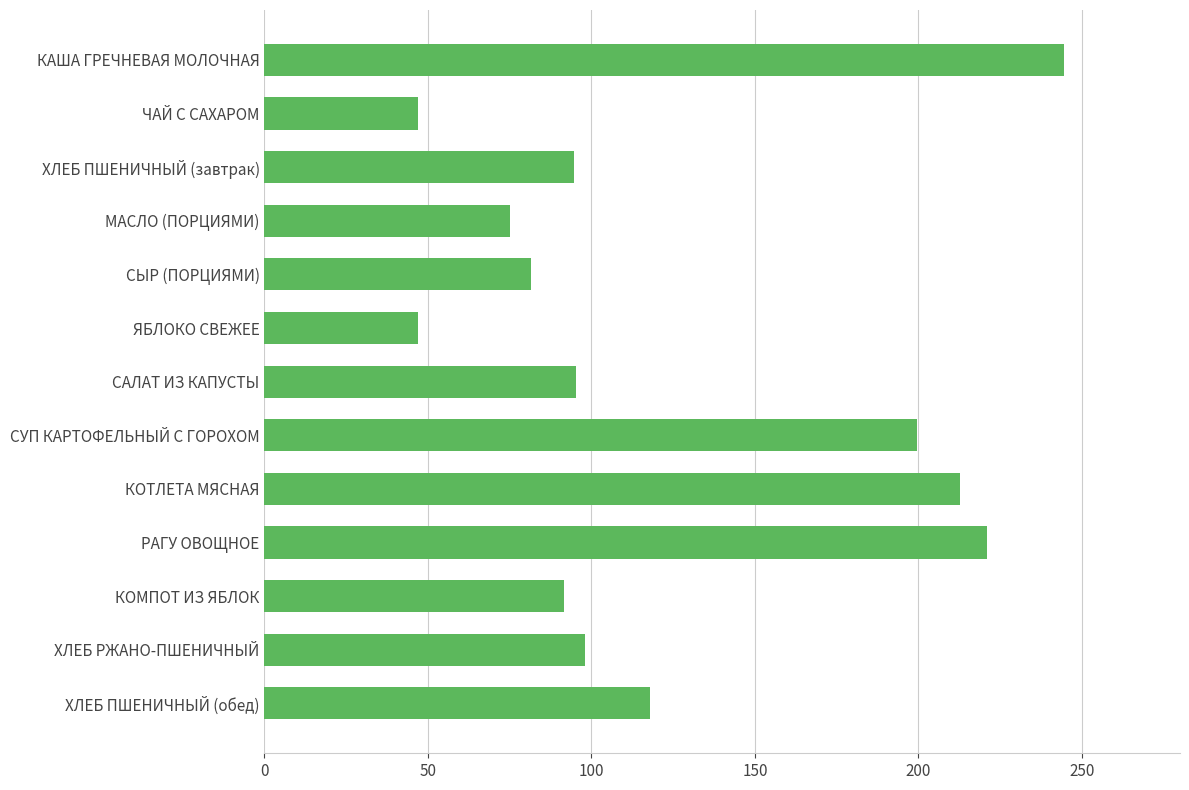

Which has a higher value, КОМПОТ ИЗ ЯБЛОК or ХЛЕБ РЖАНО-ПШЕНИЧНЫЙ?

ХЛЕБ РЖАНО-ПШЕНИЧНЫЙ